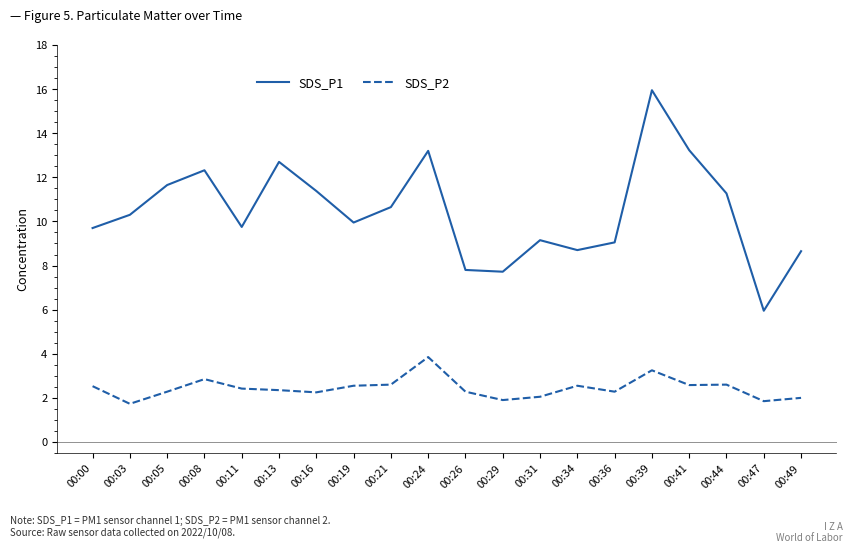

Is the value of SDS_P1 at 00:34 greater than the value of SDS_P2 at 00:39?

Yes